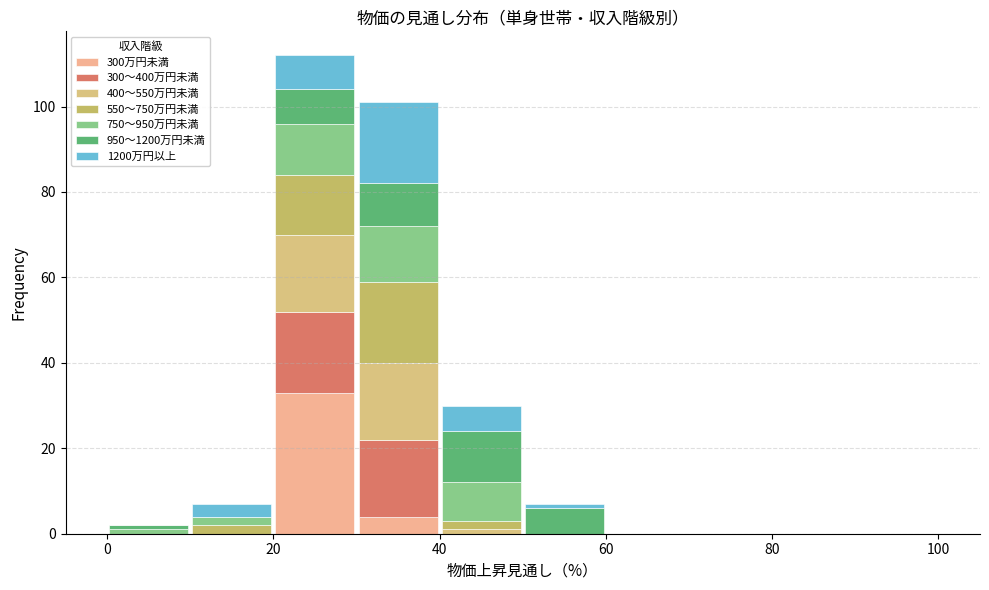

Reading left to right, transcribe this chart: for each stacked bar, give the range it covers on the x-axis and its total height. The values are not printed on the chart, so give them approximately, as read against the axis.

0 to 10: 2
10 to 20: 8
20 to 30: 112
30 to 40: 102
40 to 50: 30
50 to 60: 8
60 to 70: 0
70 to 80: 0
80 to 90: 0
90 to 100: 0